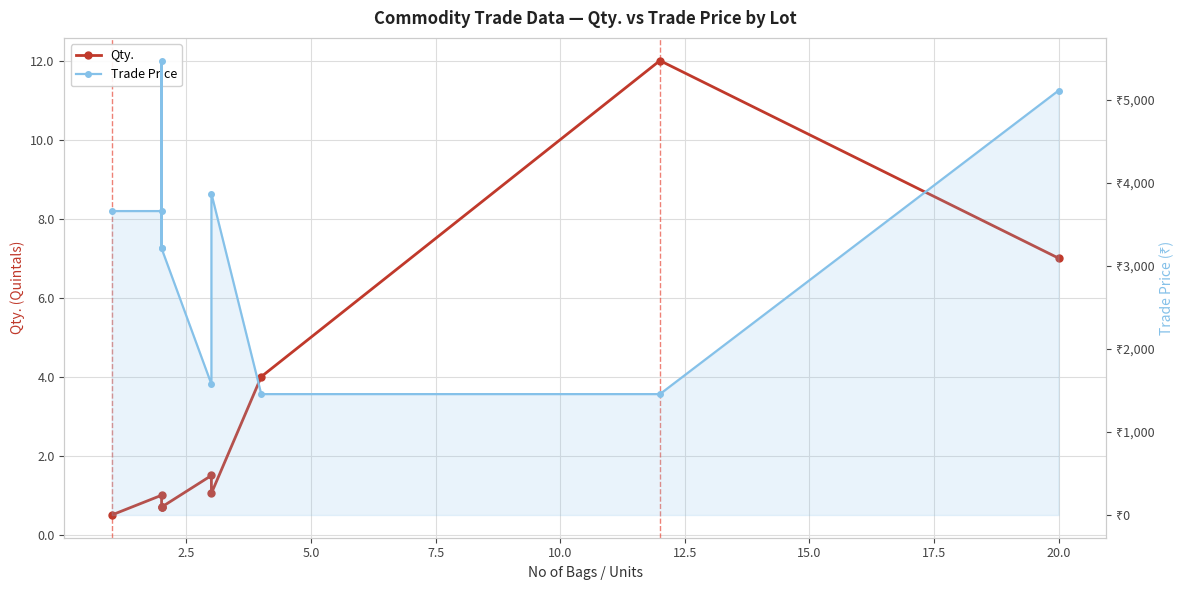

What is the difference between the Qty. values at 17.5 and 2.5?

3.0